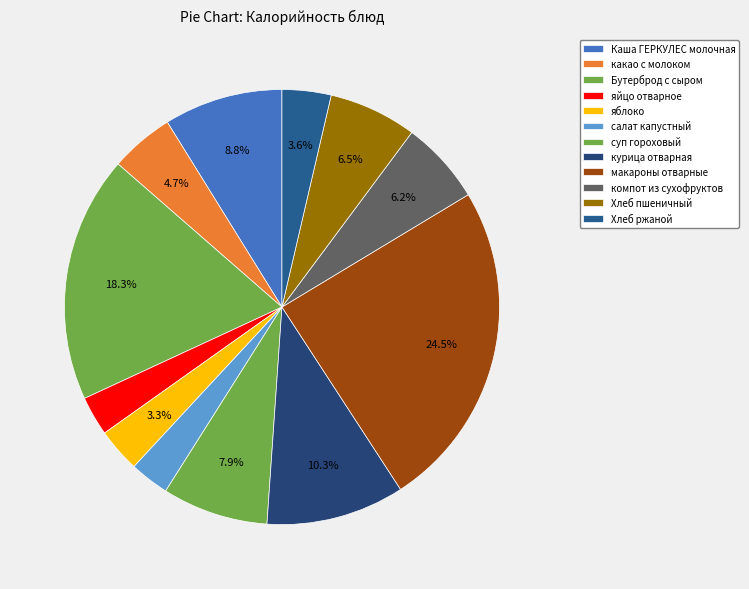

What is the total percentage of Хлеб ржаной and Бутерброд с сыром?

22.0%